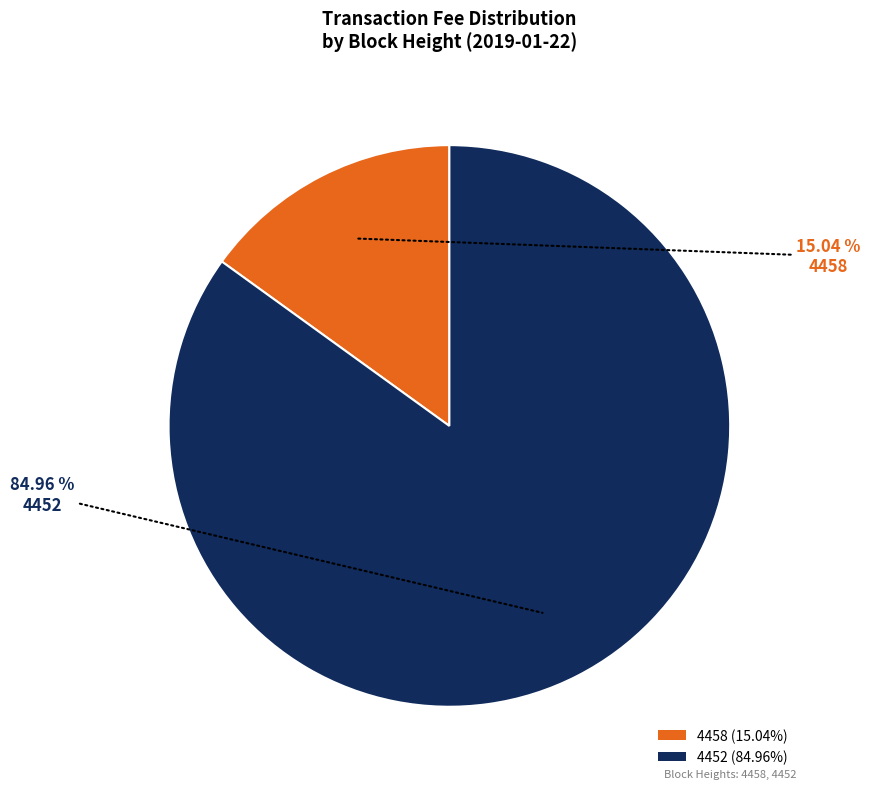

Is 4452 the majority of the pie?

Yes